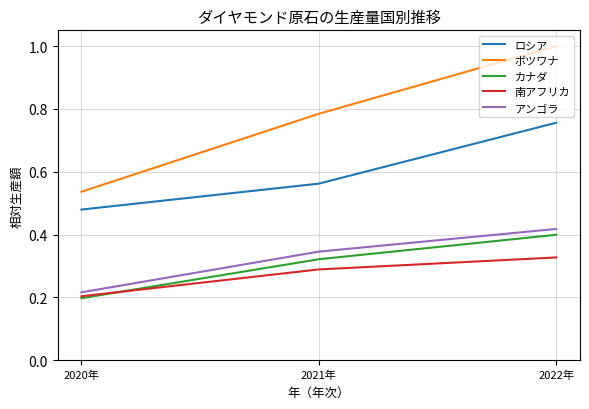

Between 2021年 and 2022年, which series saw the biggest shift?

ボツワナ